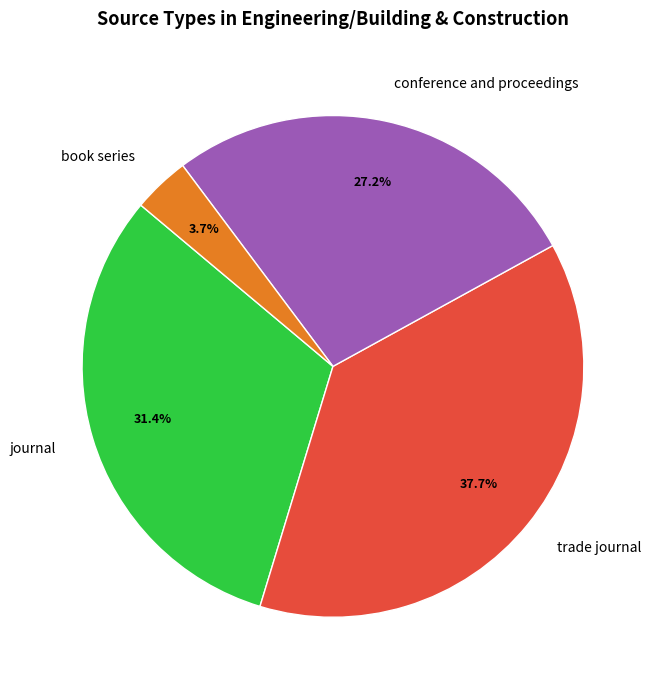

Is there any slice that represents more than half of the pie?

No